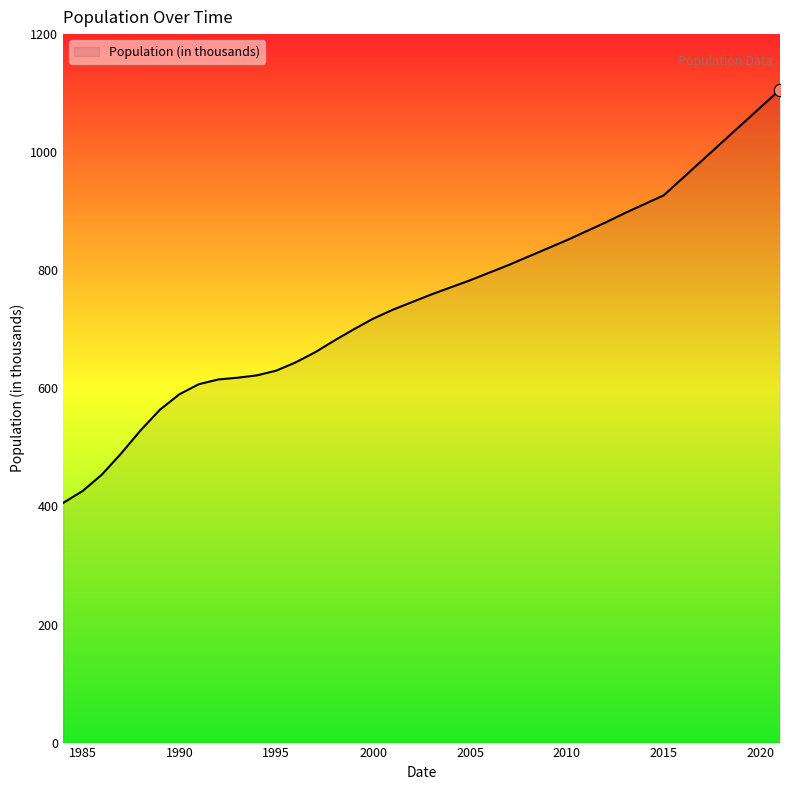

What is the minimum value shown in the chart?

406